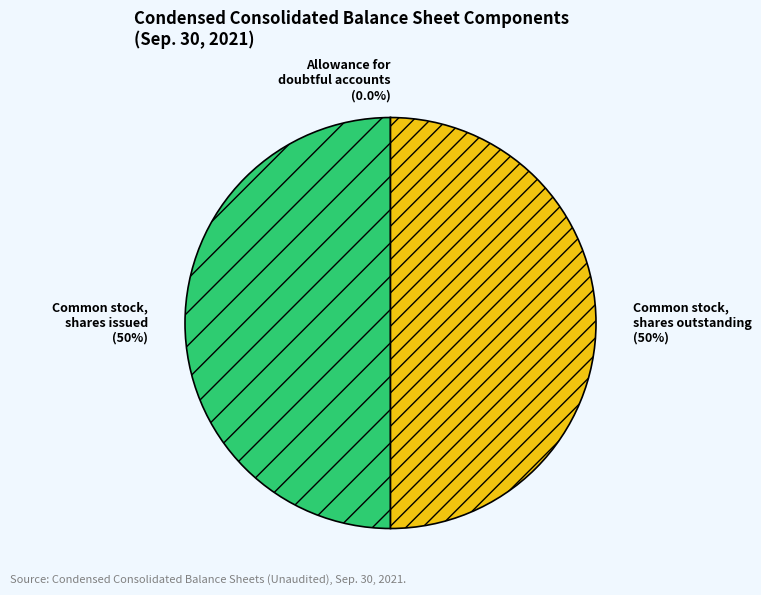

What is the ratio of the value at Common stock, shares outstanding to the value at Common stock, shares issued?

1.0